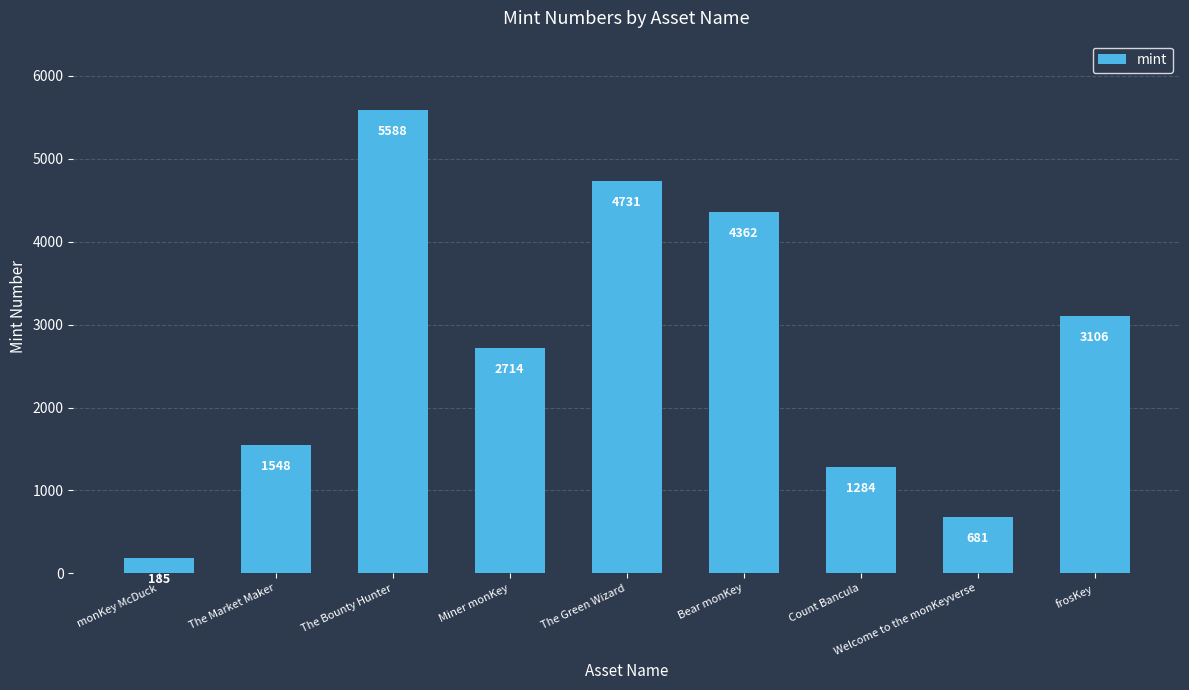

How many data points does each series have?

9